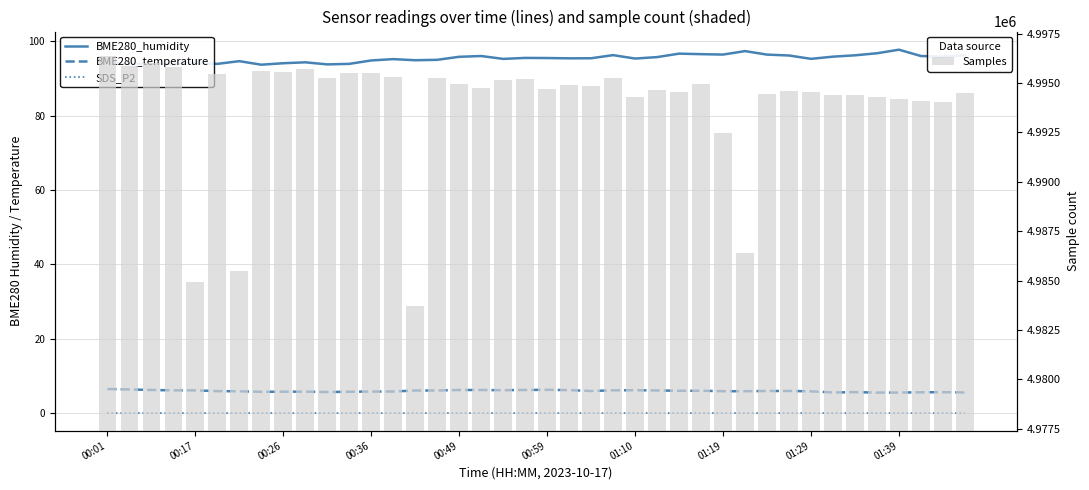

Is the value of SDS_P2 at 13 greater than the value of Samples at 29?

No